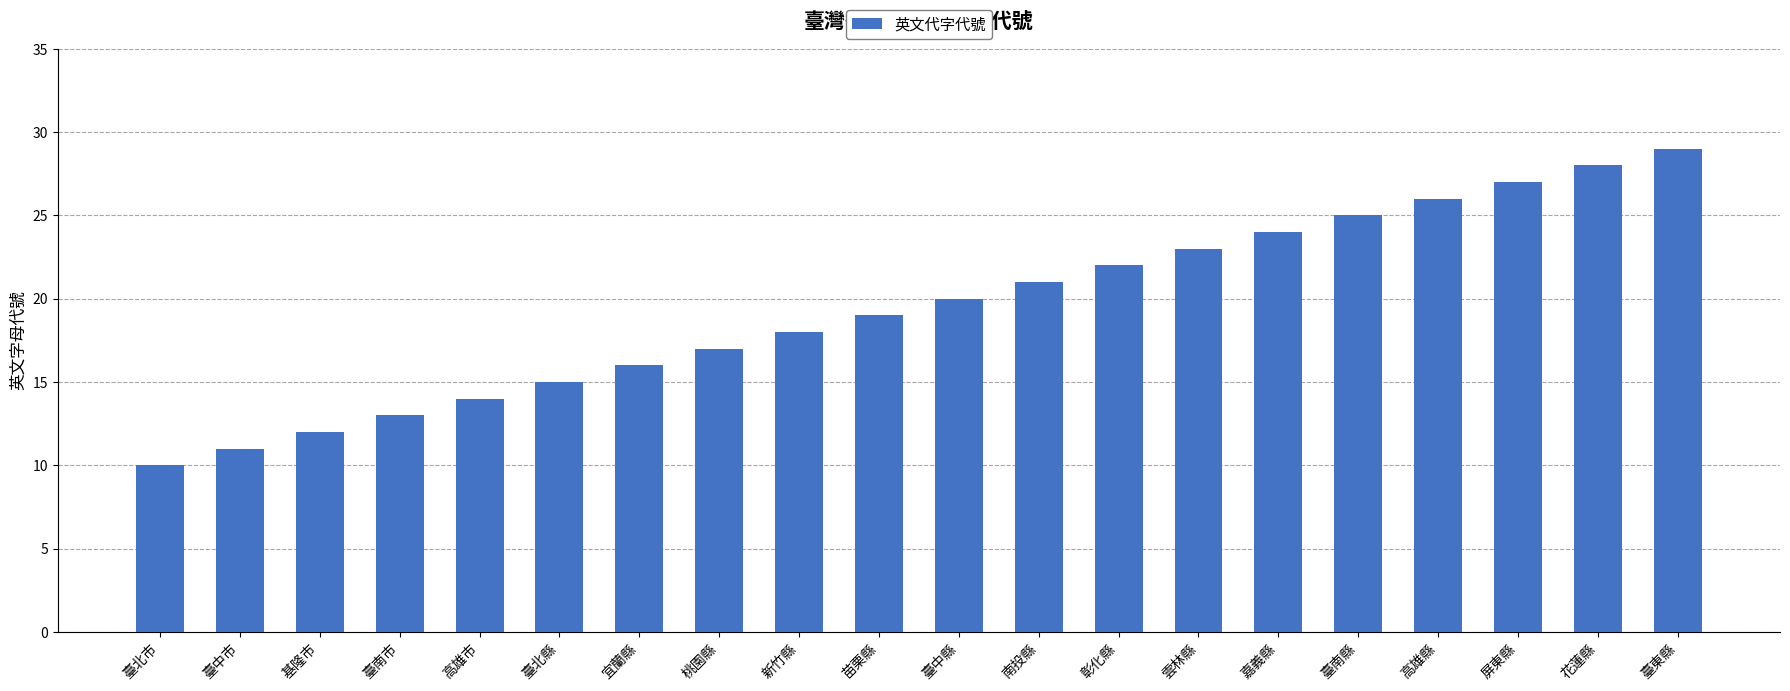

How many distinct data groups are displayed?

1